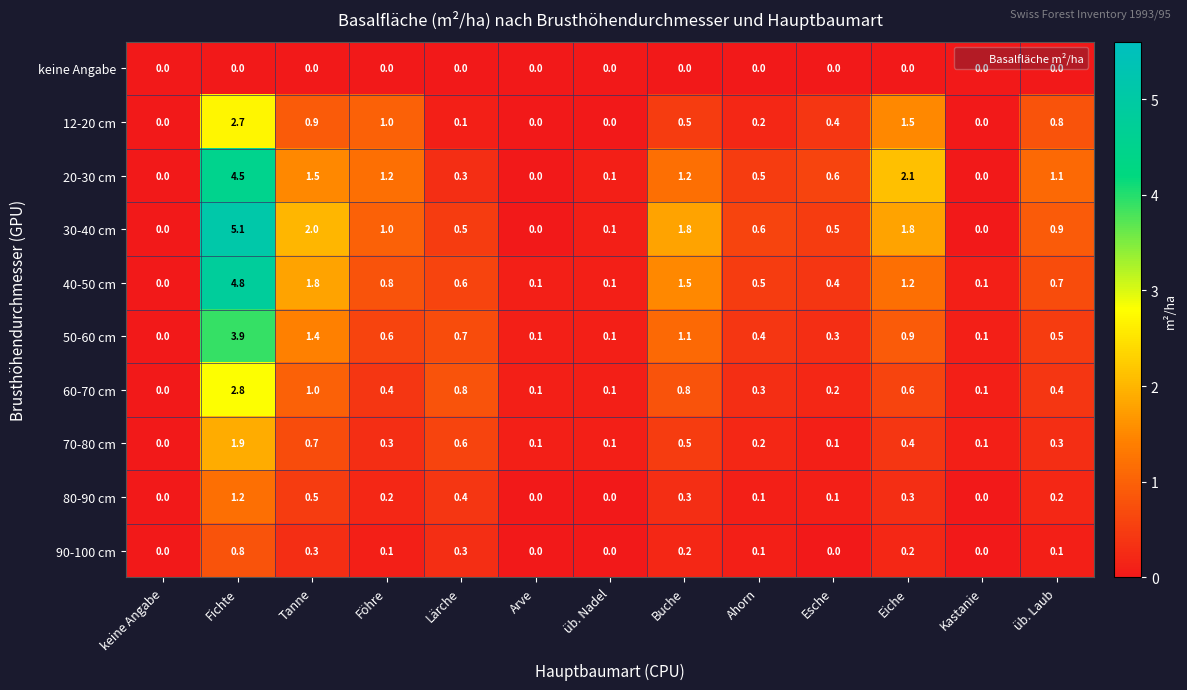

Which series has the widest spread of values?

30-40 cm